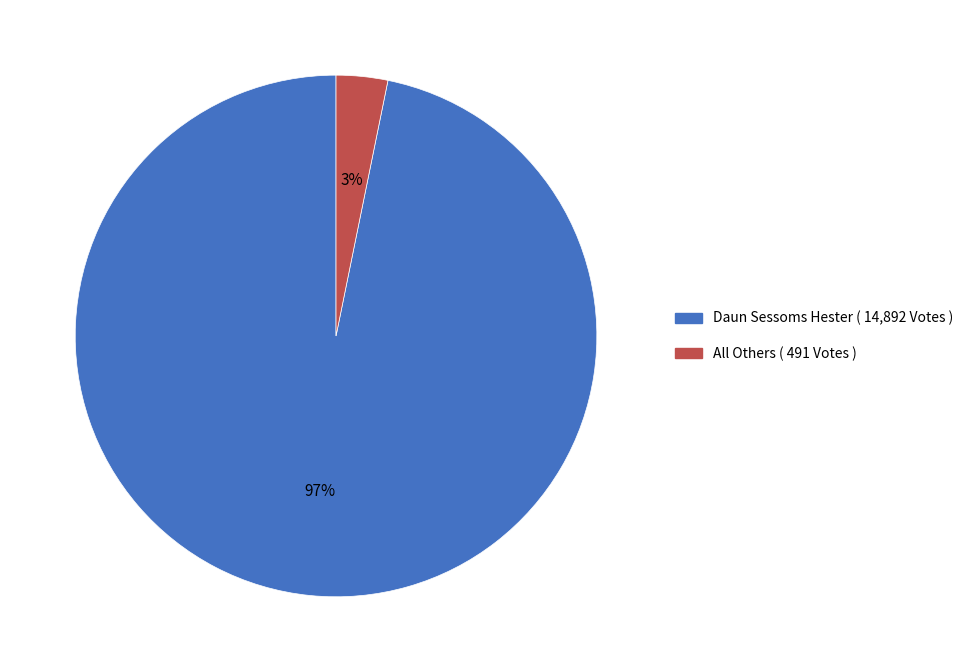

To the nearest percent, what is the combined percentage of Daun Sessoms Hester and All Others?

100%